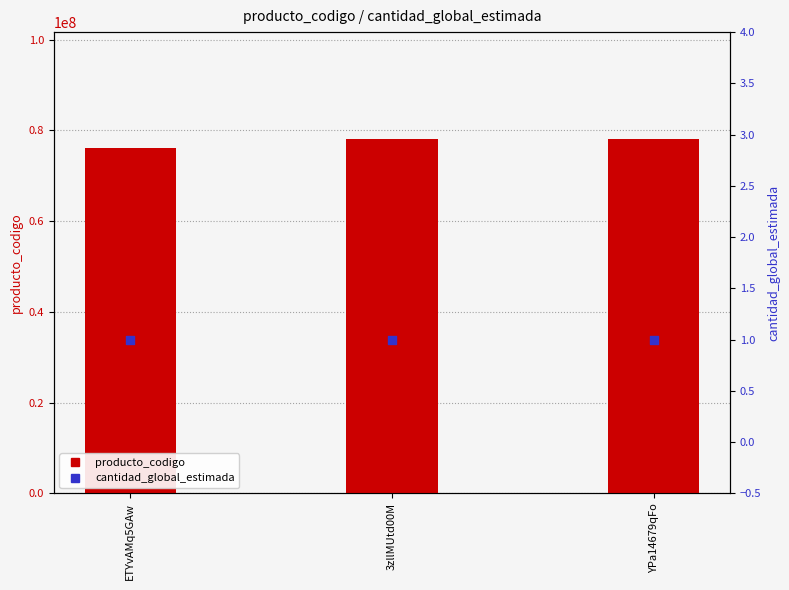

What are all the series names shown in the legend?

producto_codigo, cantidad_global_estimada